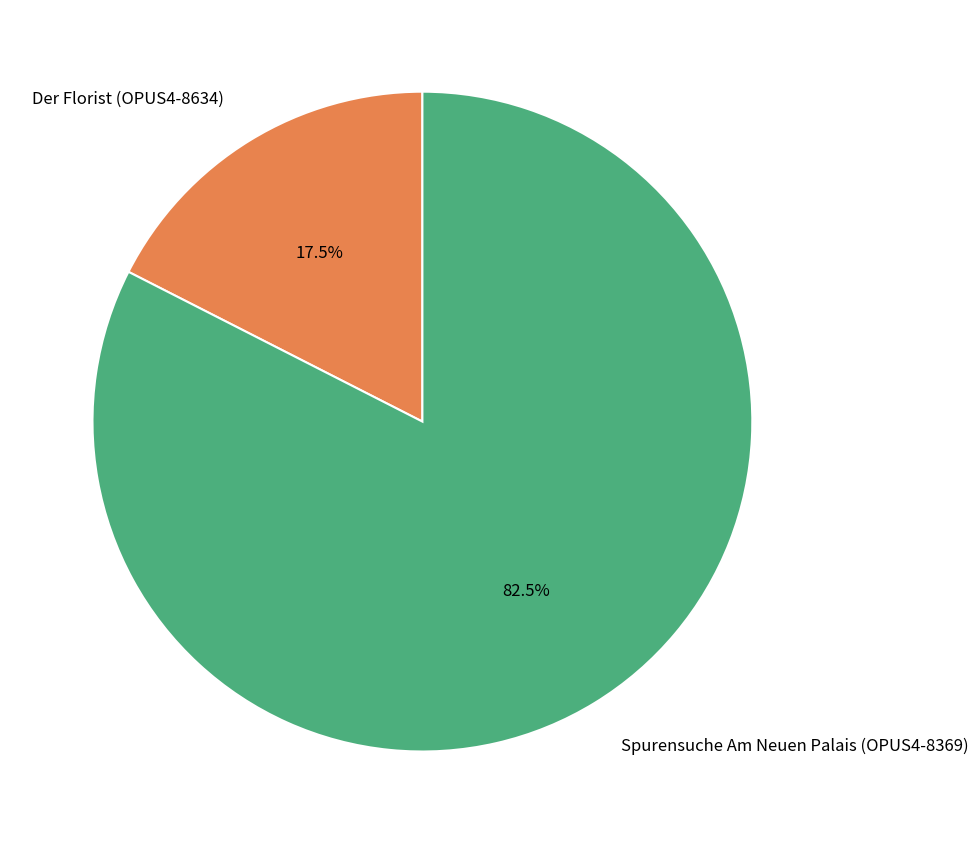

What is the largest slice in the pie chart?

Spurensuche Am Neuen Palais (OPUS4-8369)